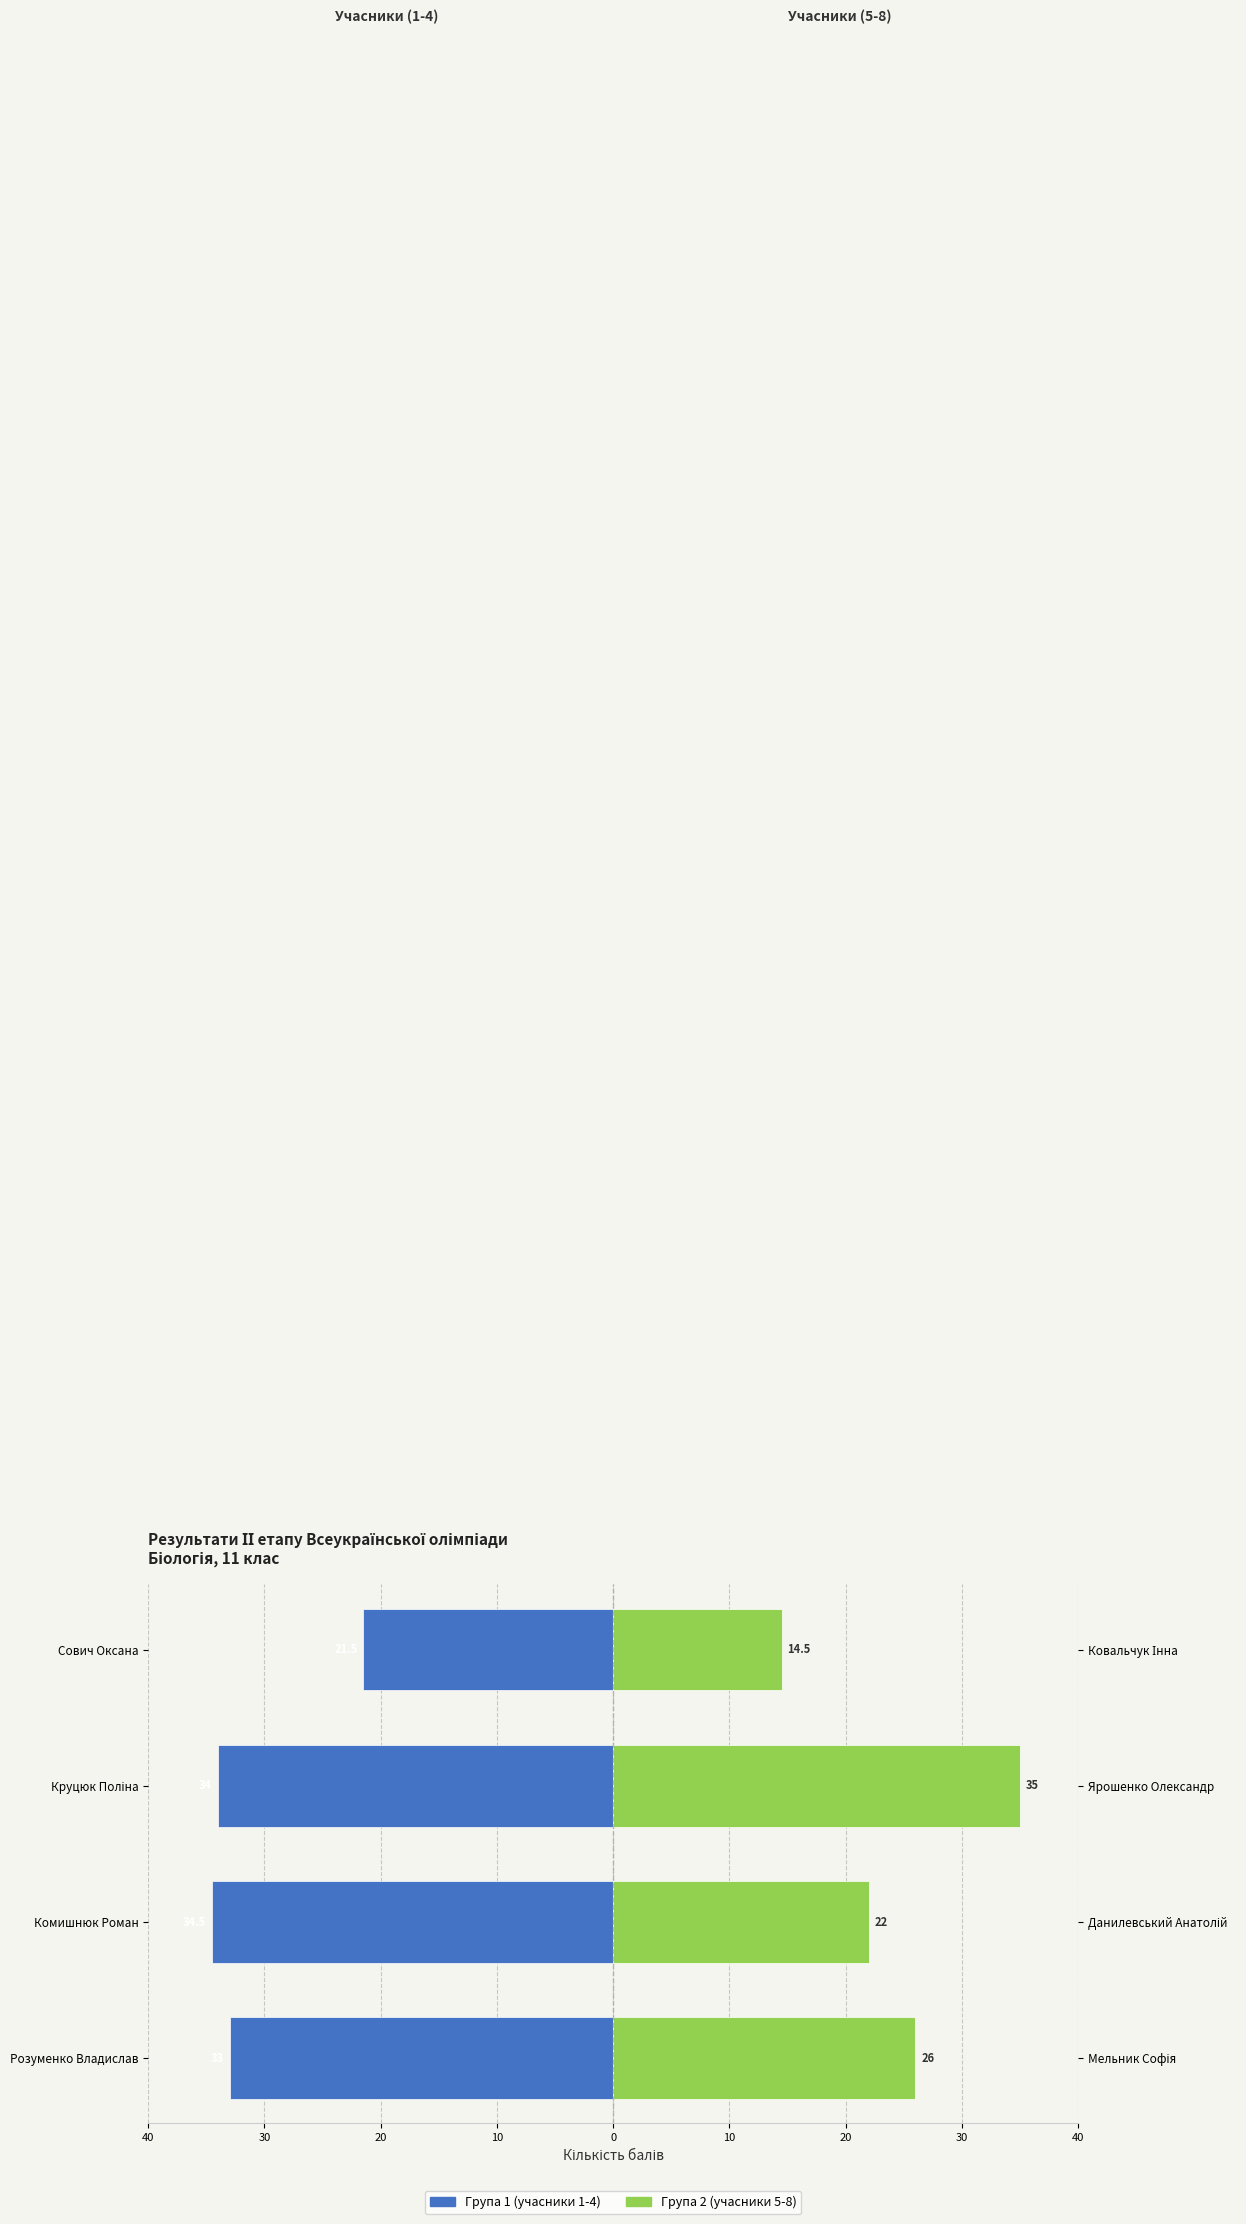

What is the difference between the maximum and minimum values in the Група 1 (1-4) series?

13.0